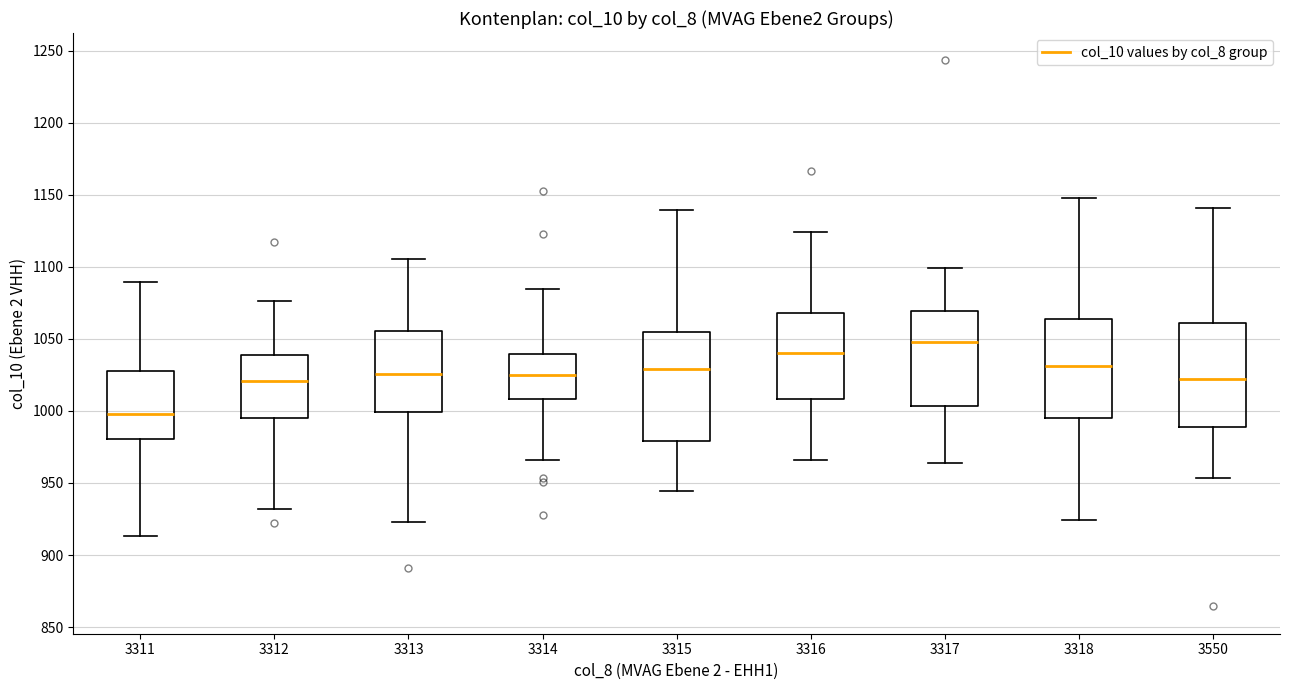

Reading left to right, read every box against the y-axis: the position of its median line, the range the box covers, and the ends of its whiskers. The values are not printed on the chart, so give them approximately, as read against the axis.

3311: median 1000, box 980 to 1025, whiskers 915 to 1090
3312: median 1020, box 995 to 1040, whiskers 930 to 1075
3313: median 1025, box 1000 to 1055, whiskers 925 to 1105
3314: median 1025, box 1010 to 1040, whiskers 965 to 1085
3315: median 1030, box 980 to 1055, whiskers 945 to 1140
3316: median 1040, box 1010 to 1070, whiskers 965 to 1125
3317: median 1050, box 1005 to 1070, whiskers 965 to 1100
3318: median 1030, box 995 to 1065, whiskers 925 to 1150
3550: median 1020, box 990 to 1060, whiskers 955 to 1140